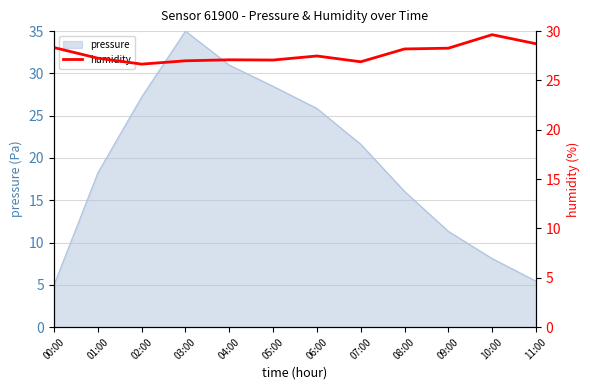

Which category has the highest value in the pressure series?

03:00